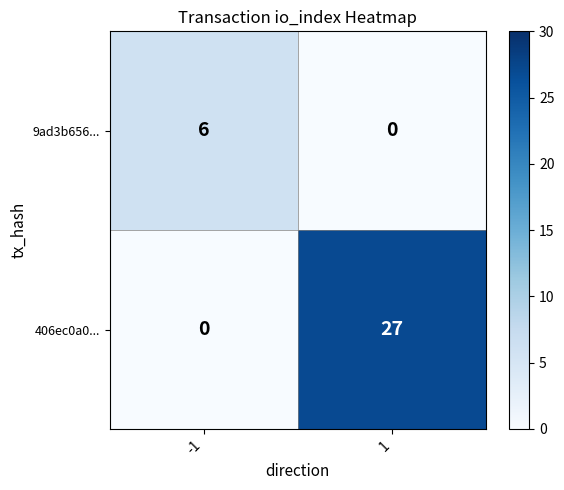

List the series in order of their peak value, lowest first.

9ad3b656..., 406ec0a0...